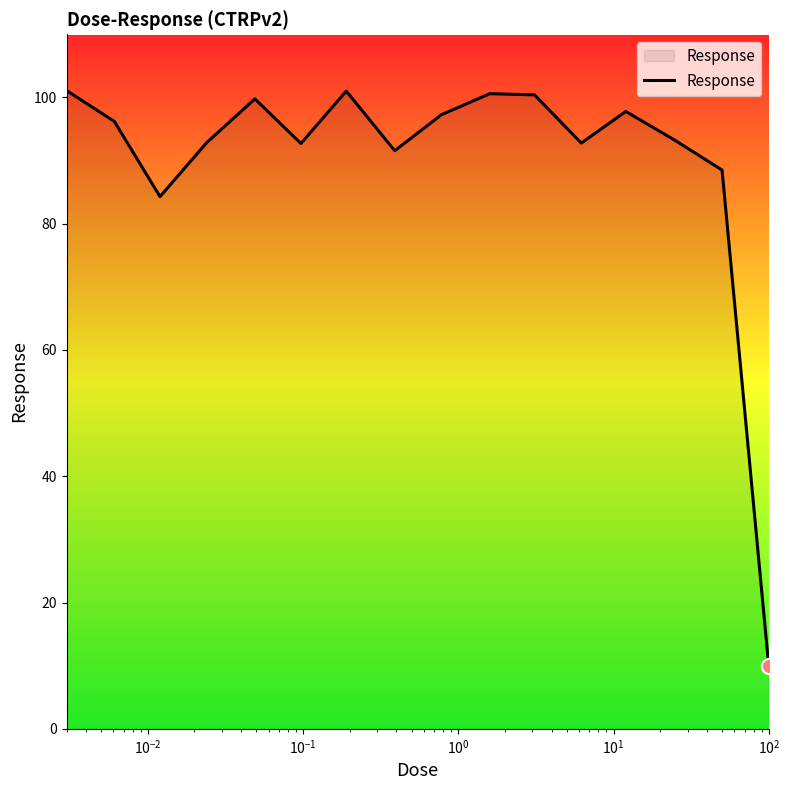

What is the greatest value displayed?

101.1